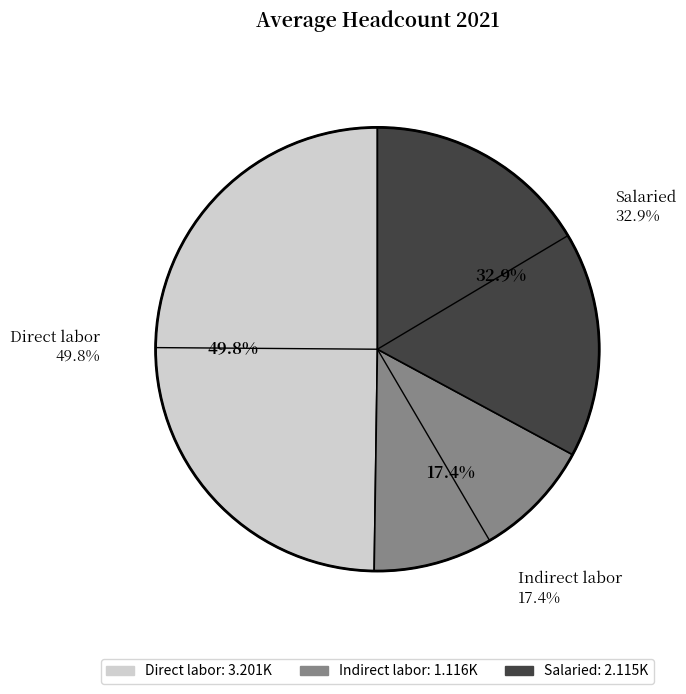

To the nearest percent, what percentage of the pie is Indirect labor?

17%